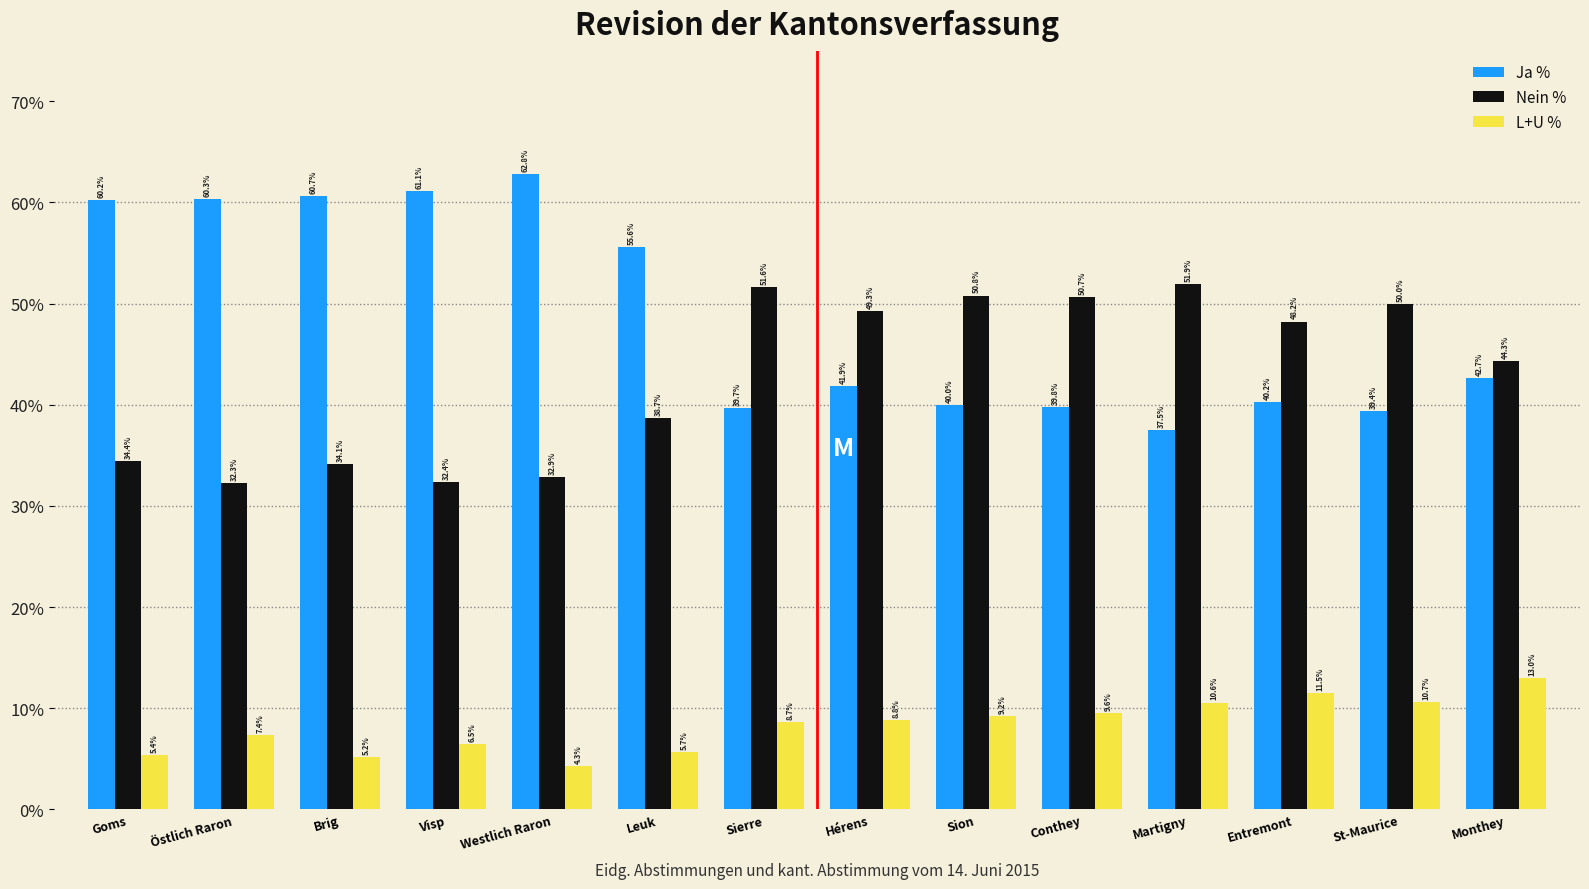

What is the maximum value shown in the chart?

62.8